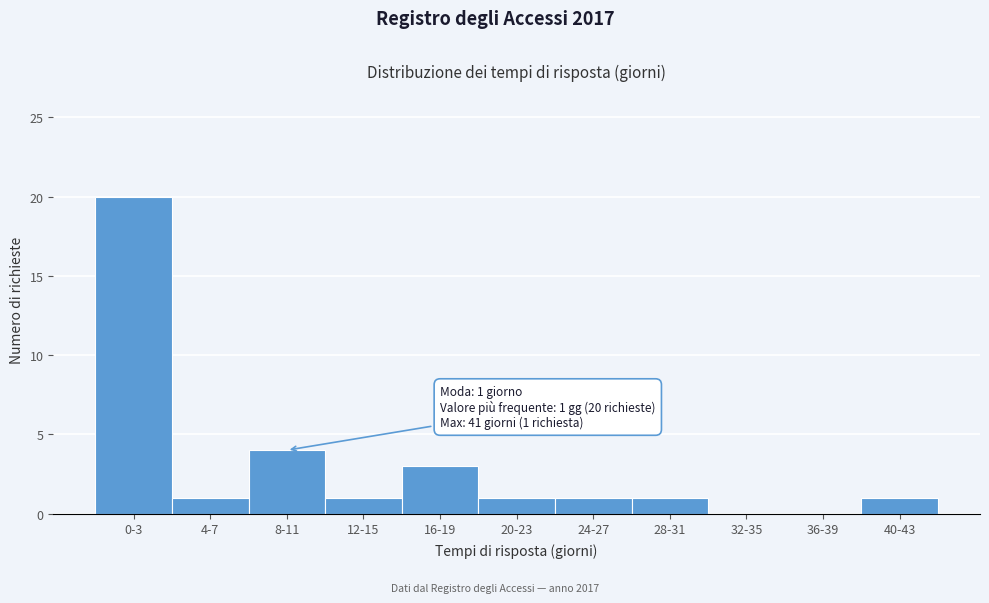

Reading left to right, list all the values displayed in this chart.

0-3=20	4-7=1	8-11=4	12-15=1	16-19=3	20-23=1	24-27=1	28-31=1	32-35=0	36-39=0	40-43=1